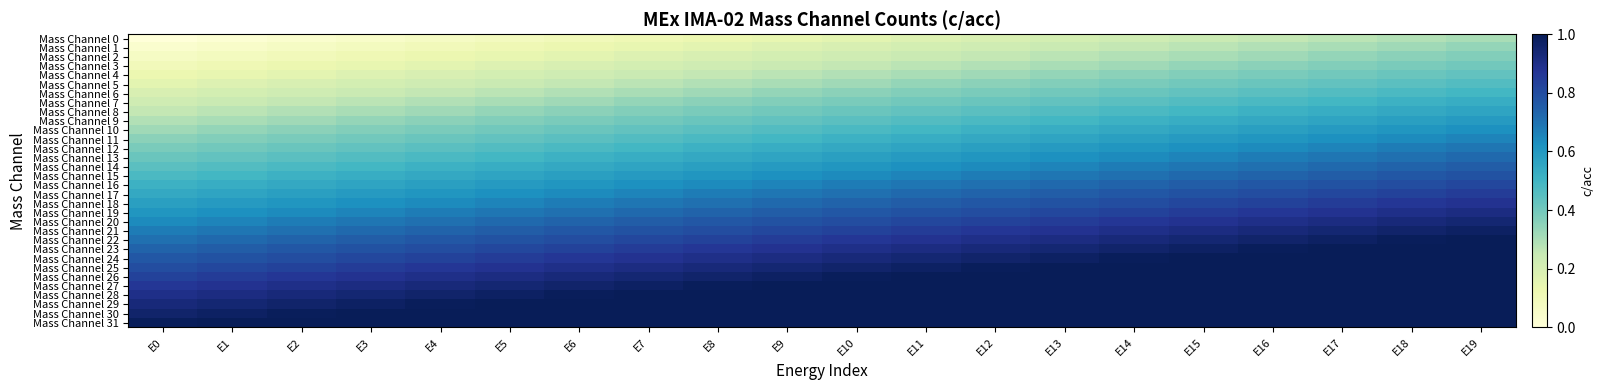

Count the number of data series in this chart.

32